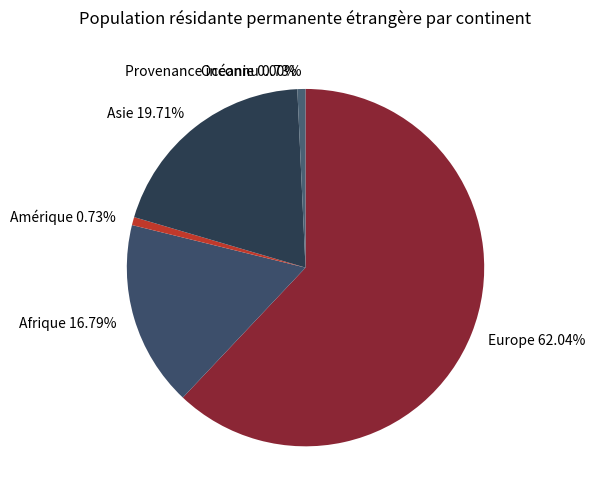

Is there a majority slice in this chart?

Yes